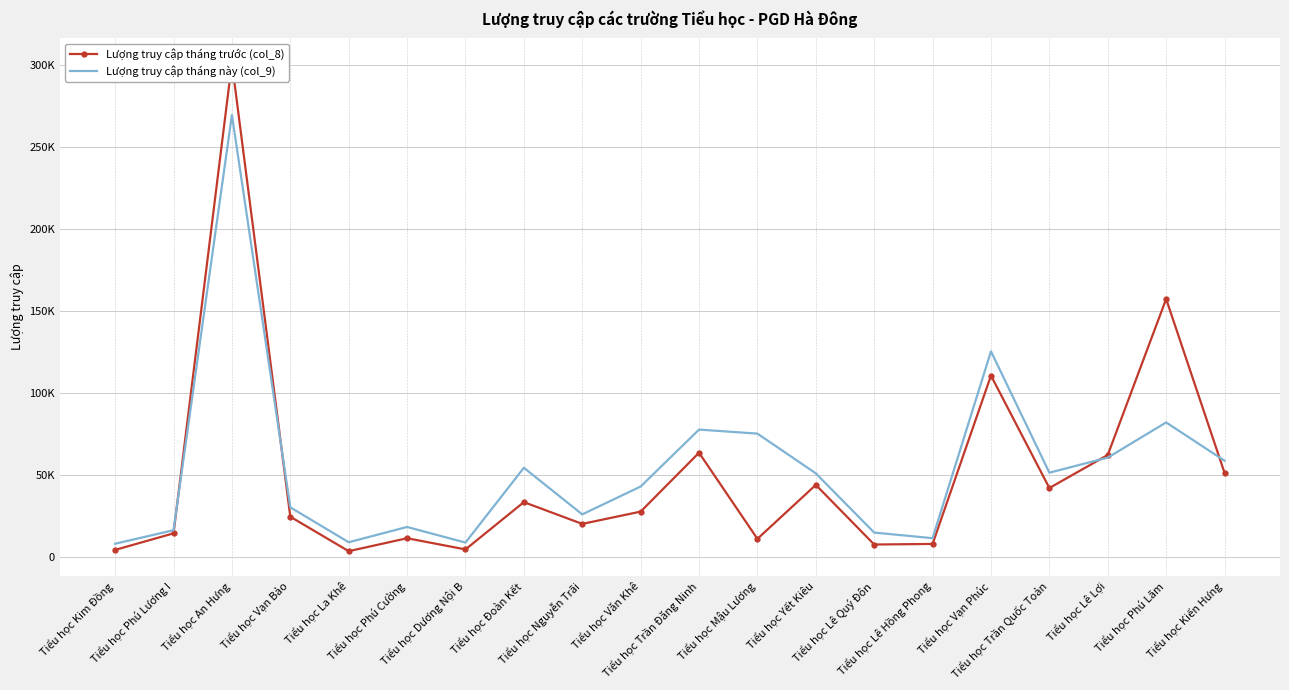

Where does the Lượng truy cập tháng này (col_9) series first go above 50866?

Tiểu học An Hưng